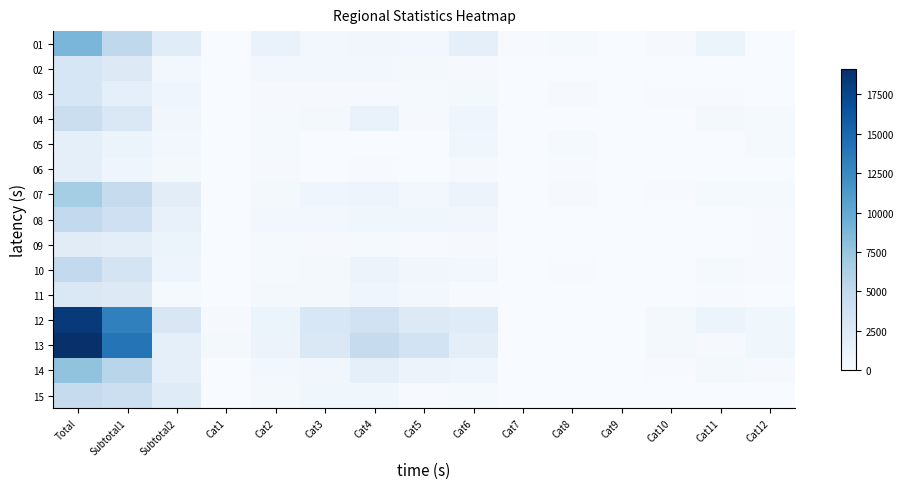

What is the total value across all series at Cat10?

1293